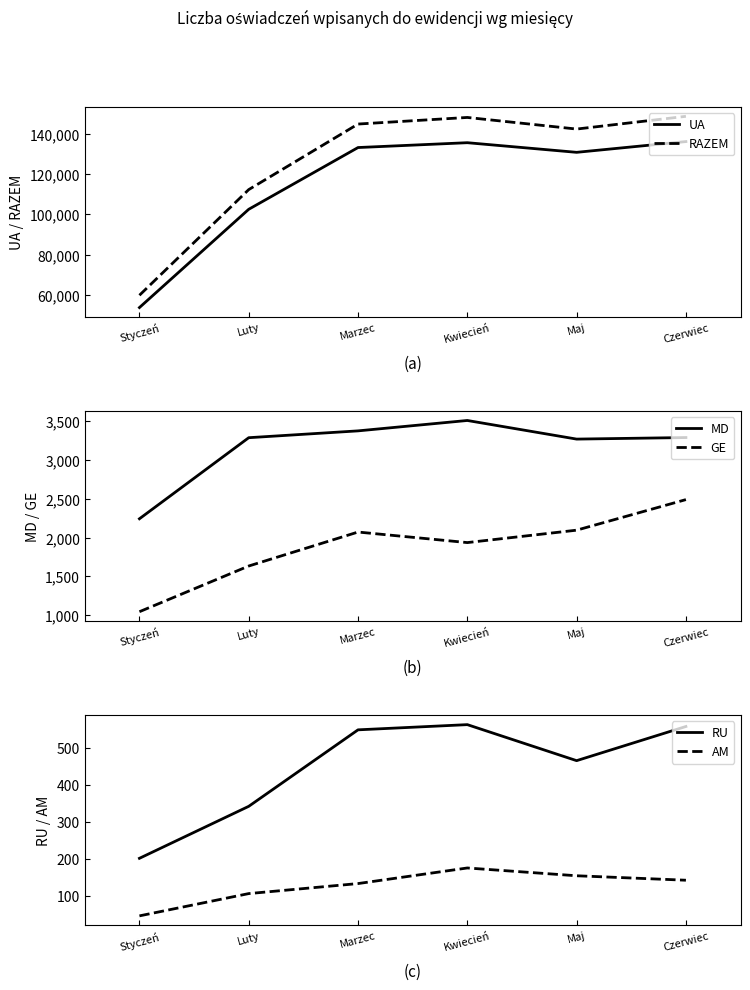

True or false: RU and GE cross at least once.

False